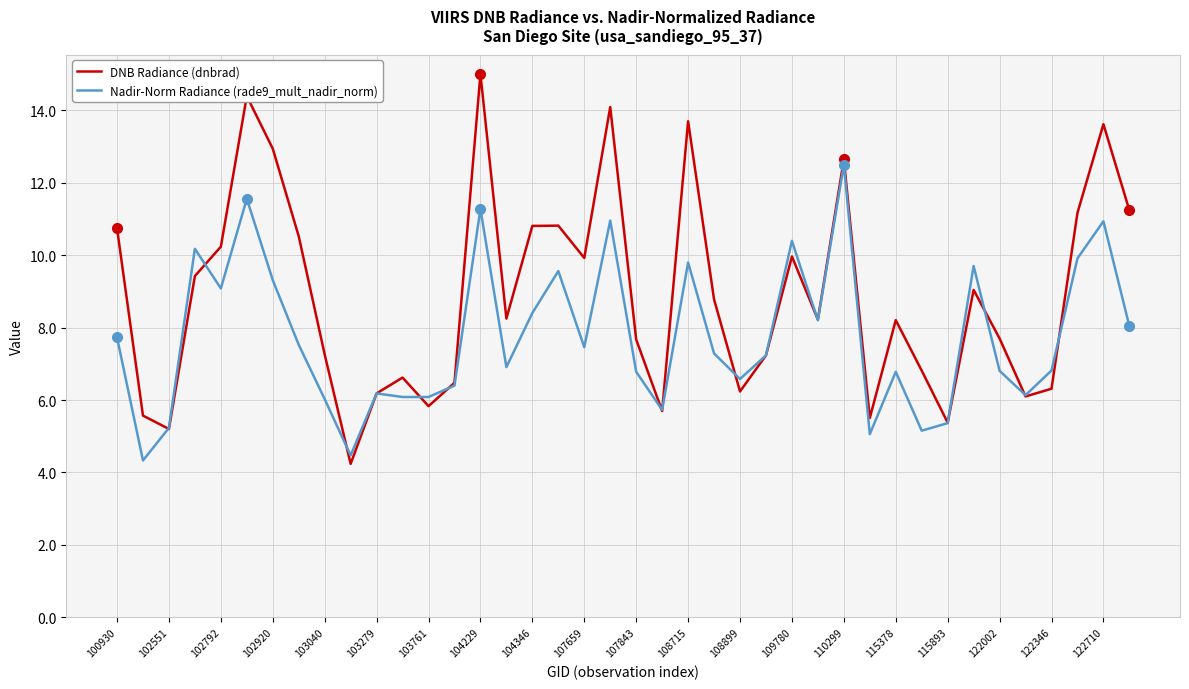

Which series has the widest spread of values?

DNB Radiance (dnbrad)